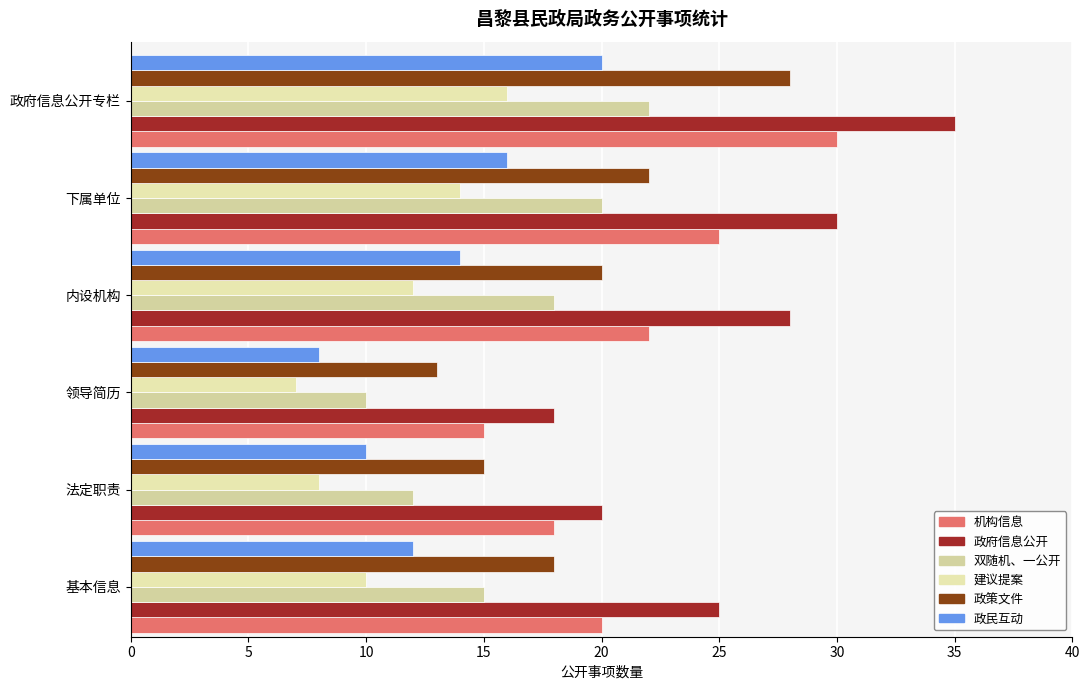

What is the maximum value shown in the chart?

35